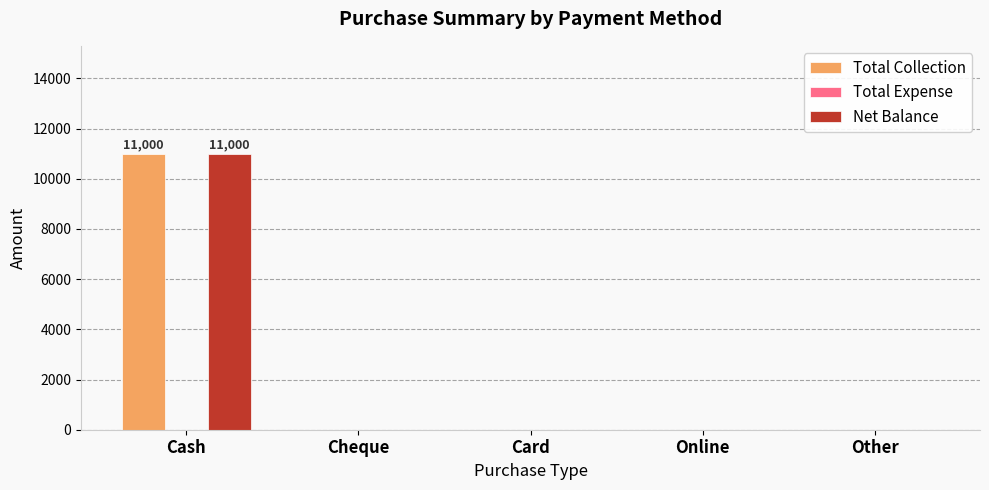

Reading left to right, extract all data points from this chart.

Total Collection: Cash=11000	Cheque=0	Card=0	Online=0	Other=0
Net Balance: Cash=11000	Cheque=0	Card=0	Online=0	Other=0